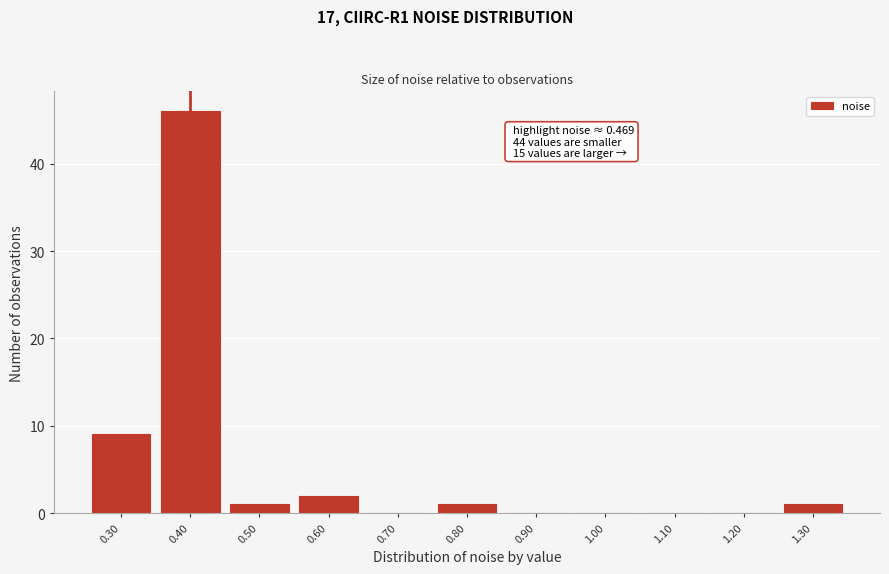

Reading right to left, extract all data points from this chart.

1.30=1	1.20=0	1.10=0	1.00=0	0.90=0	0.80=1	0.70=0	0.60=2	0.50=1	0.40=46	0.30=9